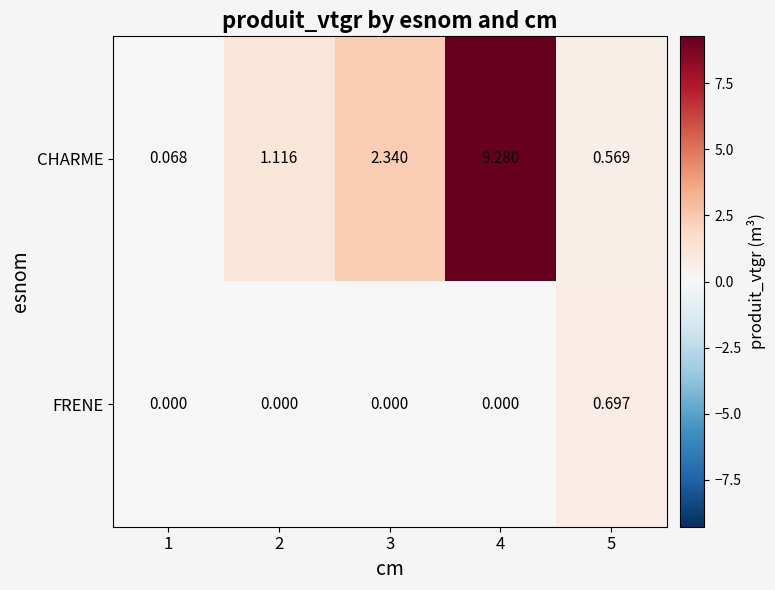

What is the greatest value displayed?

9.3